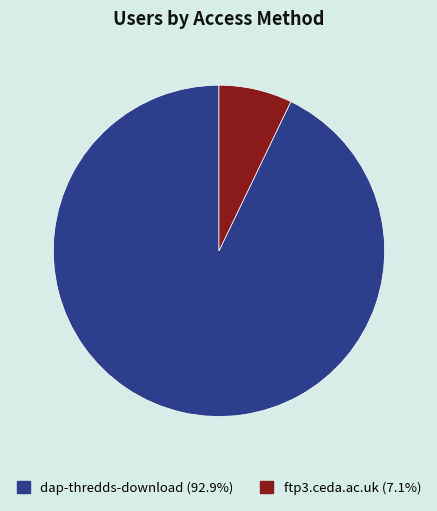

The ftp3.ceda.ac.uk slice represents 7% of the pie. True or false?

True